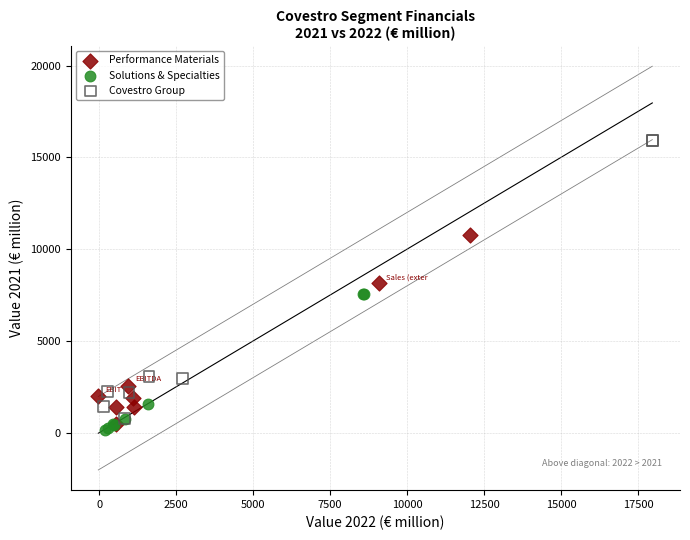

Which series has the largest Y range (max minus min)?

Covestro Group